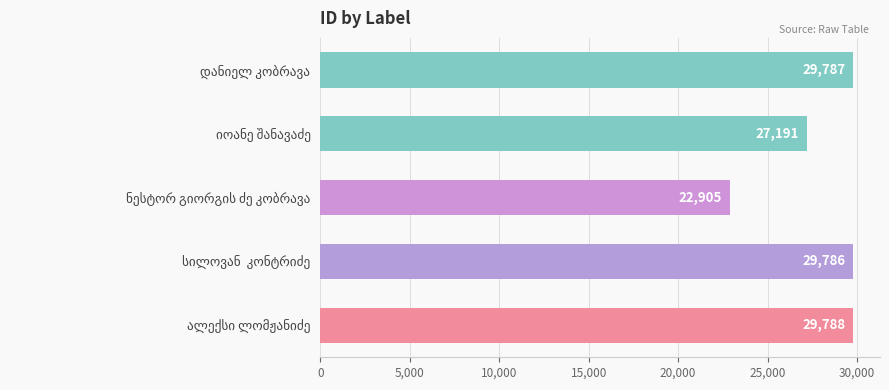

What is the smallest value displayed?

22905